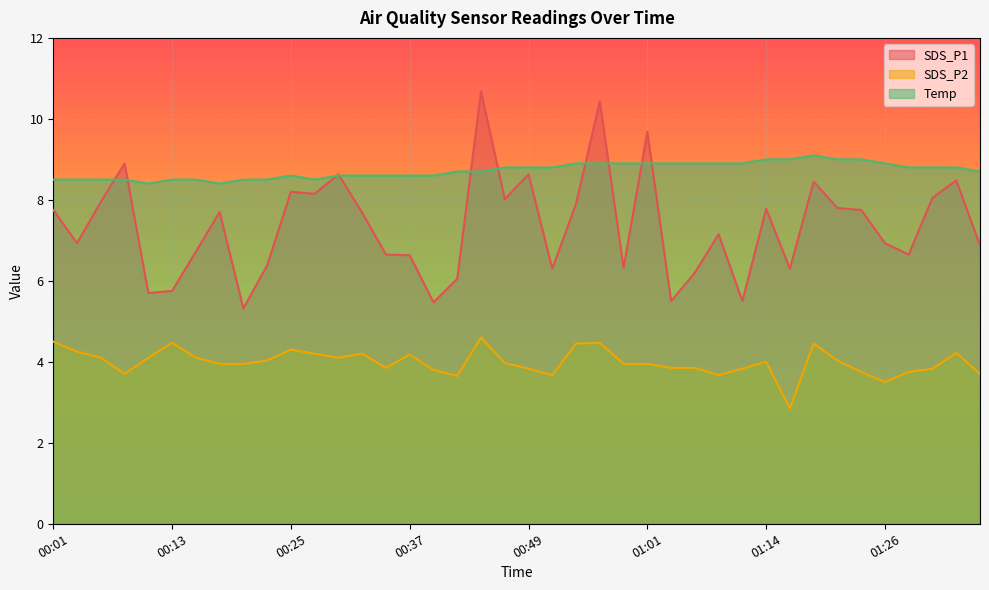

True or false: SDS_P2 has a value of 4.2 at 00:03.

True